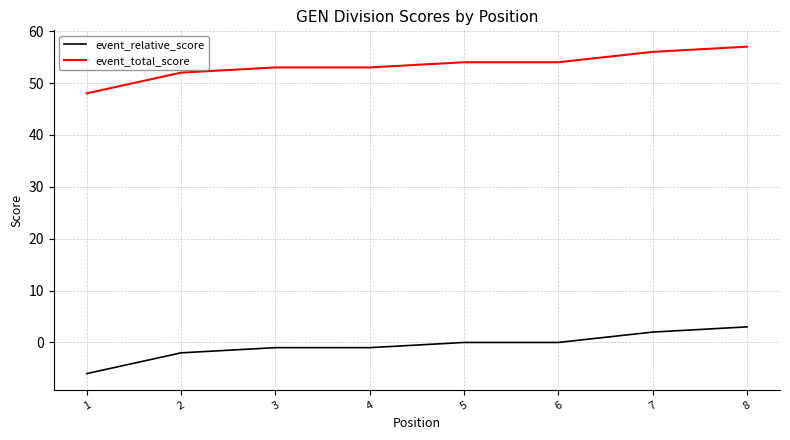

Is the value of event_relative_score at 2 greater than the value of event_total_score at 7?

No